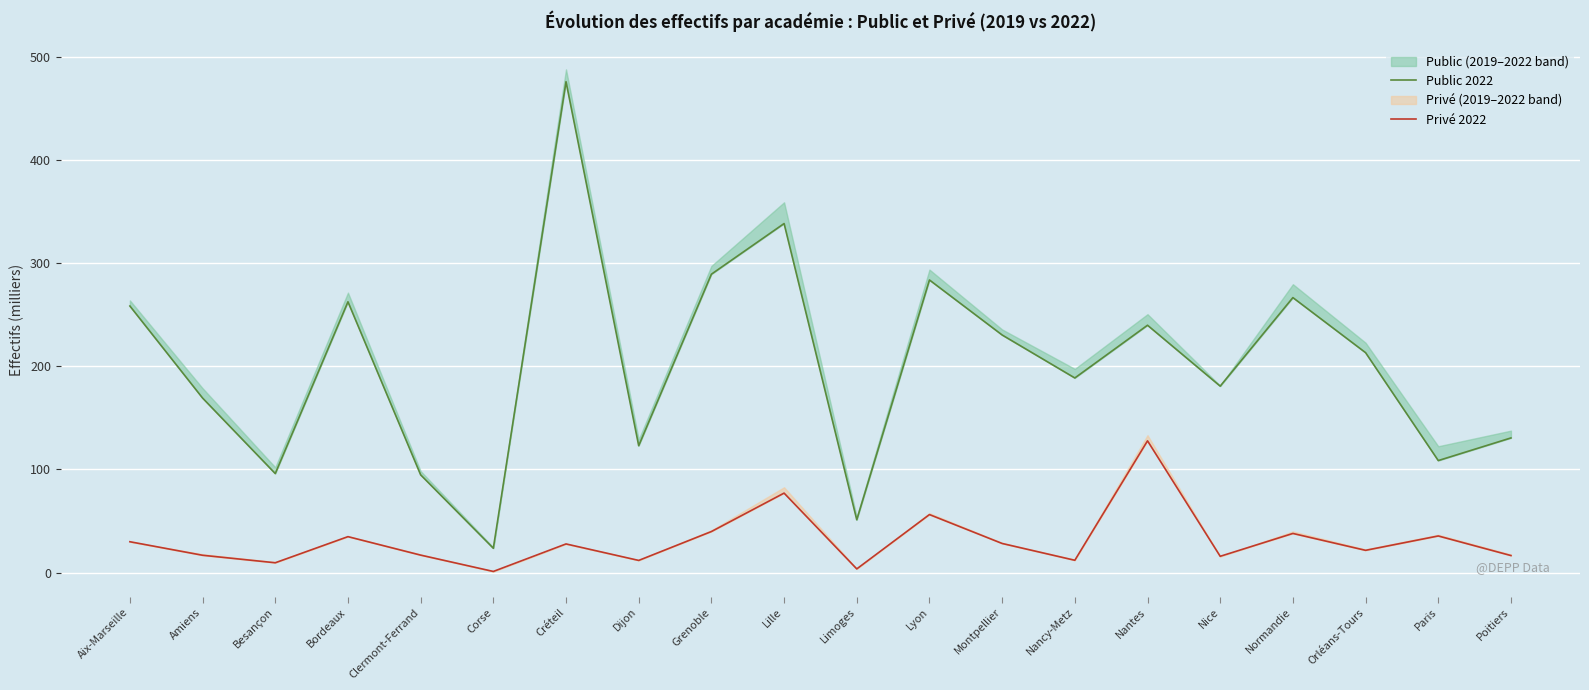

Where is the first local maximum for Privé 2022?

Bordeaux